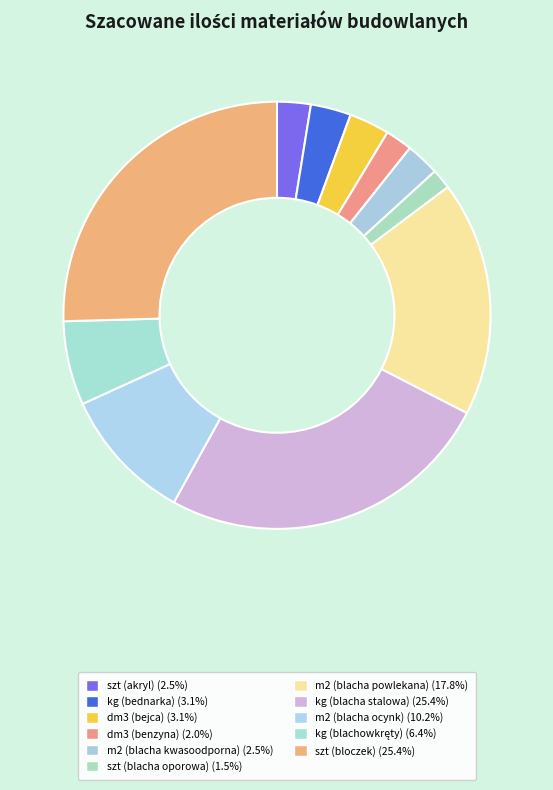

How many segments does this pie chart have?

11